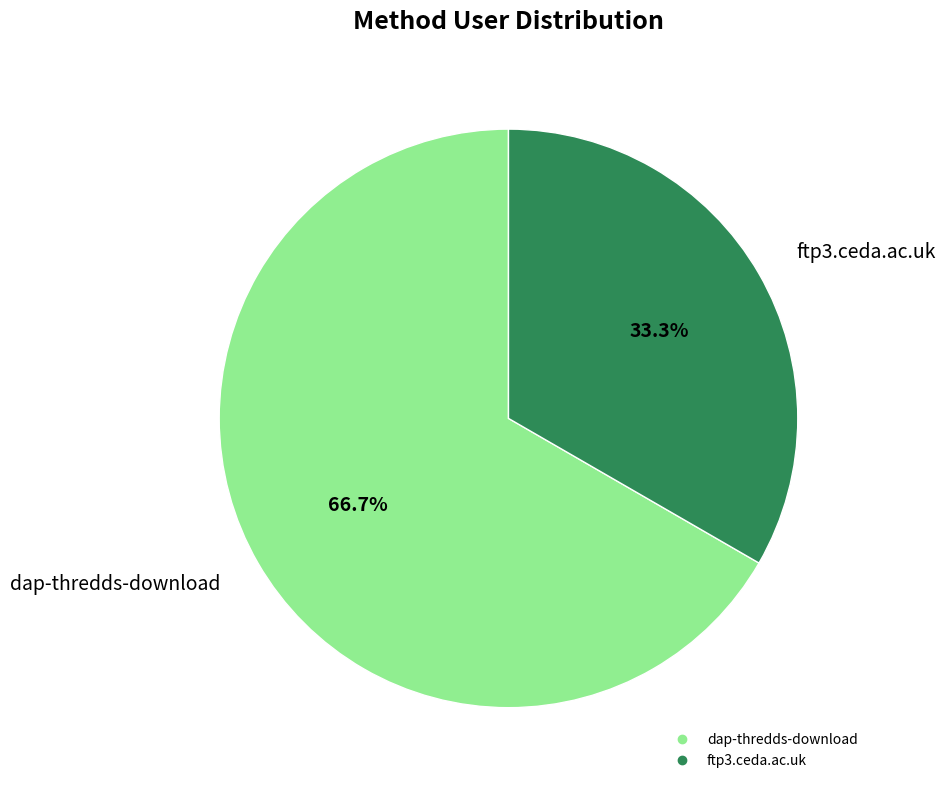

To the nearest percent, what percentage of the pie is ftp3.ceda.ac.uk?

33%